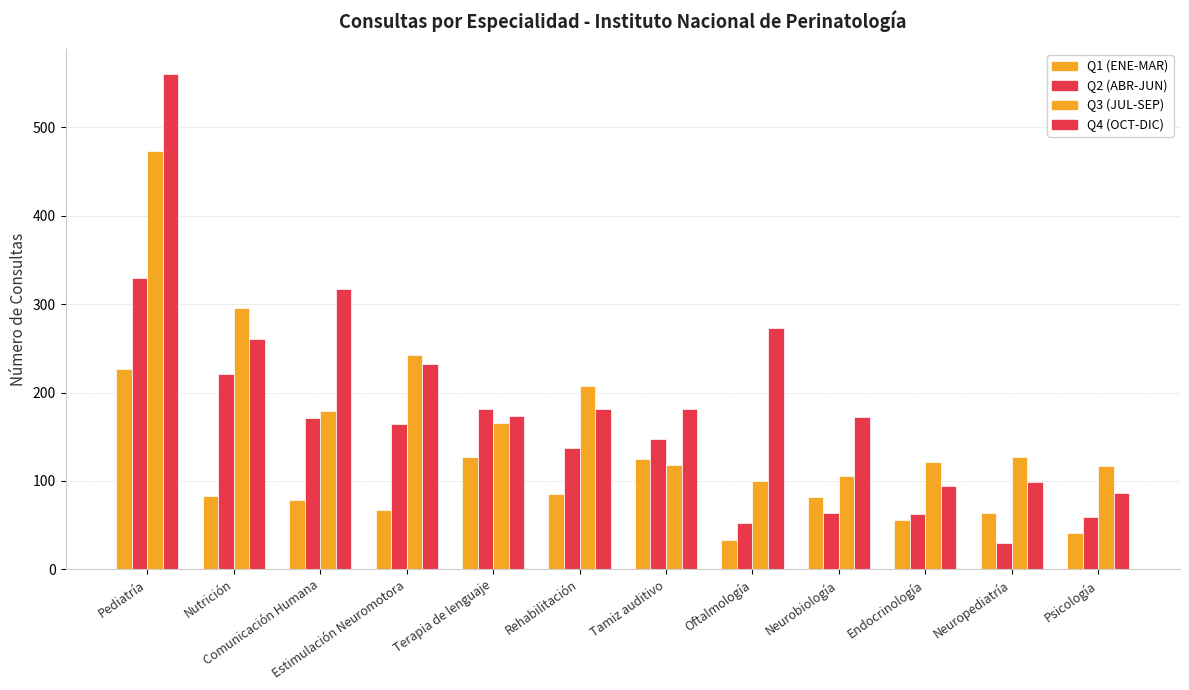

What is the difference between the maximum and second lowest values in the Q2 (ABR-JUN) series?

278